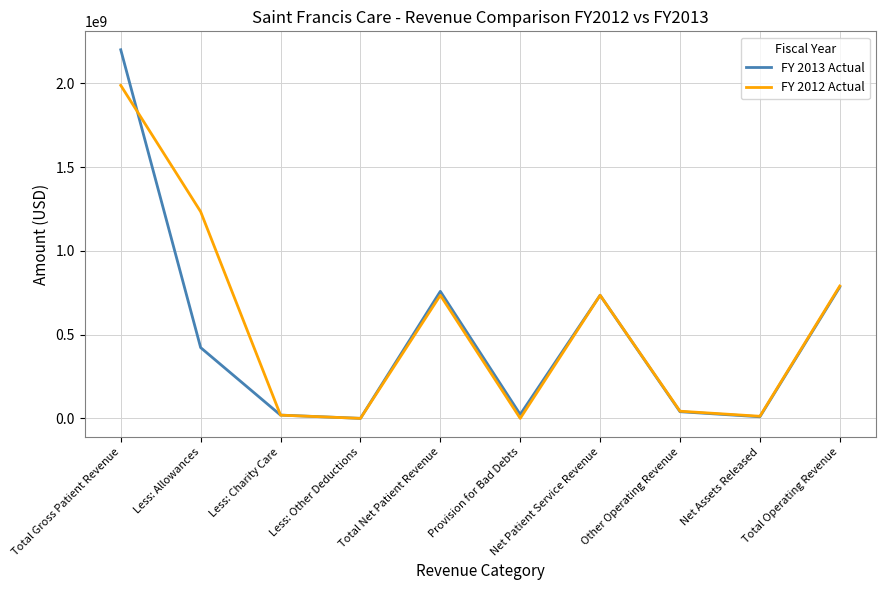

The value of FY 2013 Actual at Total Operating Revenue is 1232595262. True or false?

False